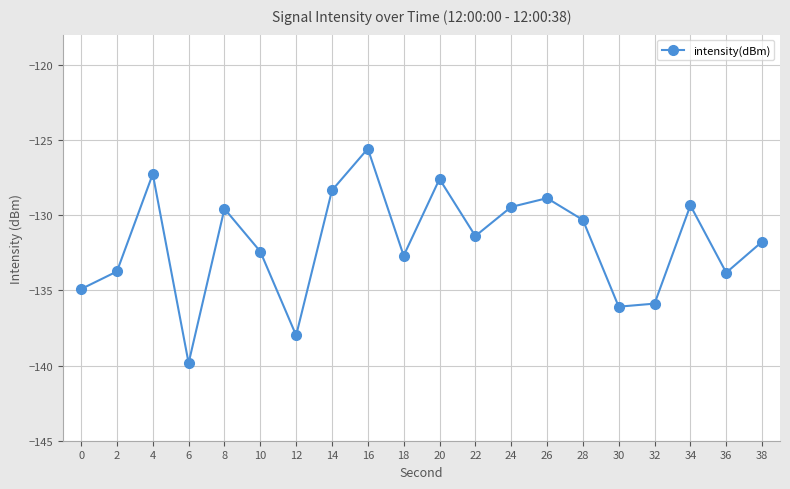

What is the greatest value displayed?

-125.6